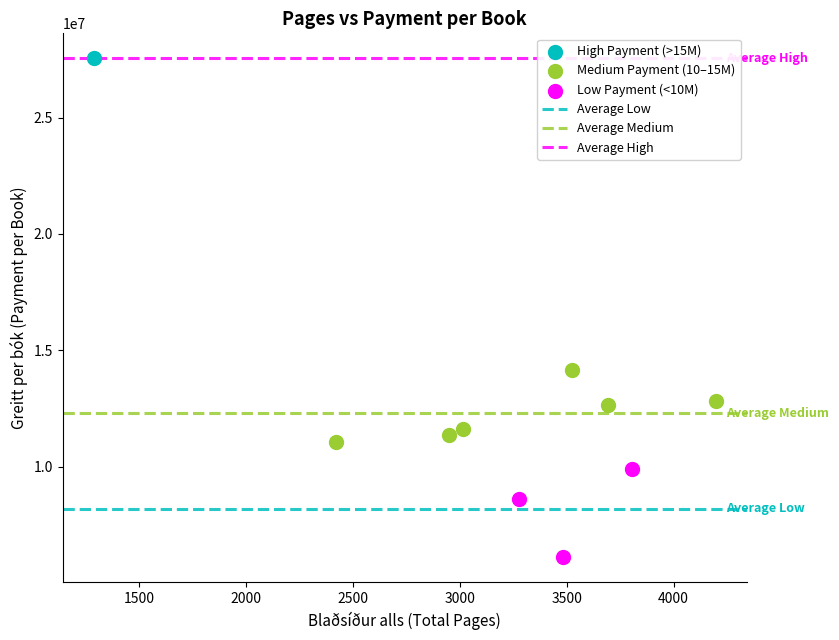

Which series contains the highest Y value?

High Payment (>15M)